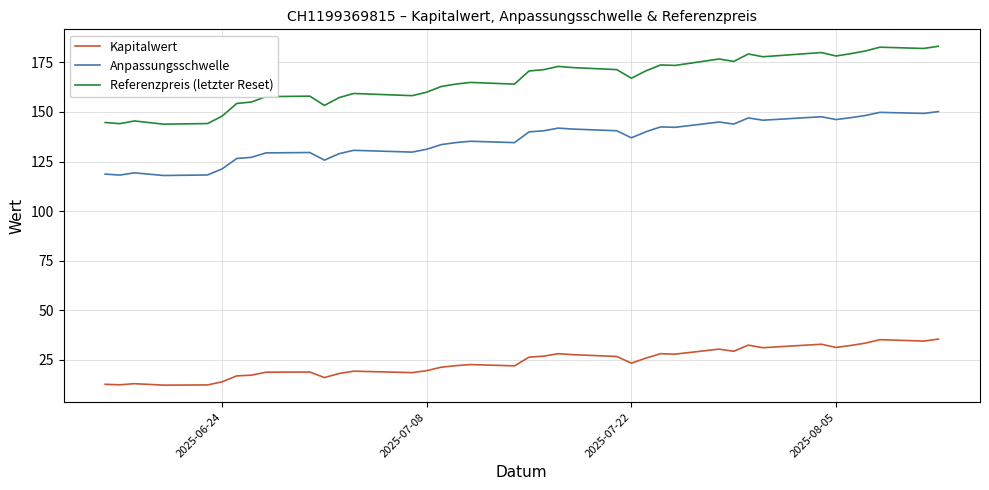

Which series has the largest total across all categories?

Referenzpreis (letzter Reset)